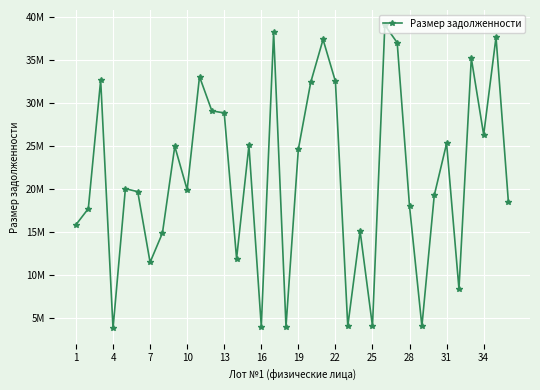

Does the chart have visible grid lines?

Yes